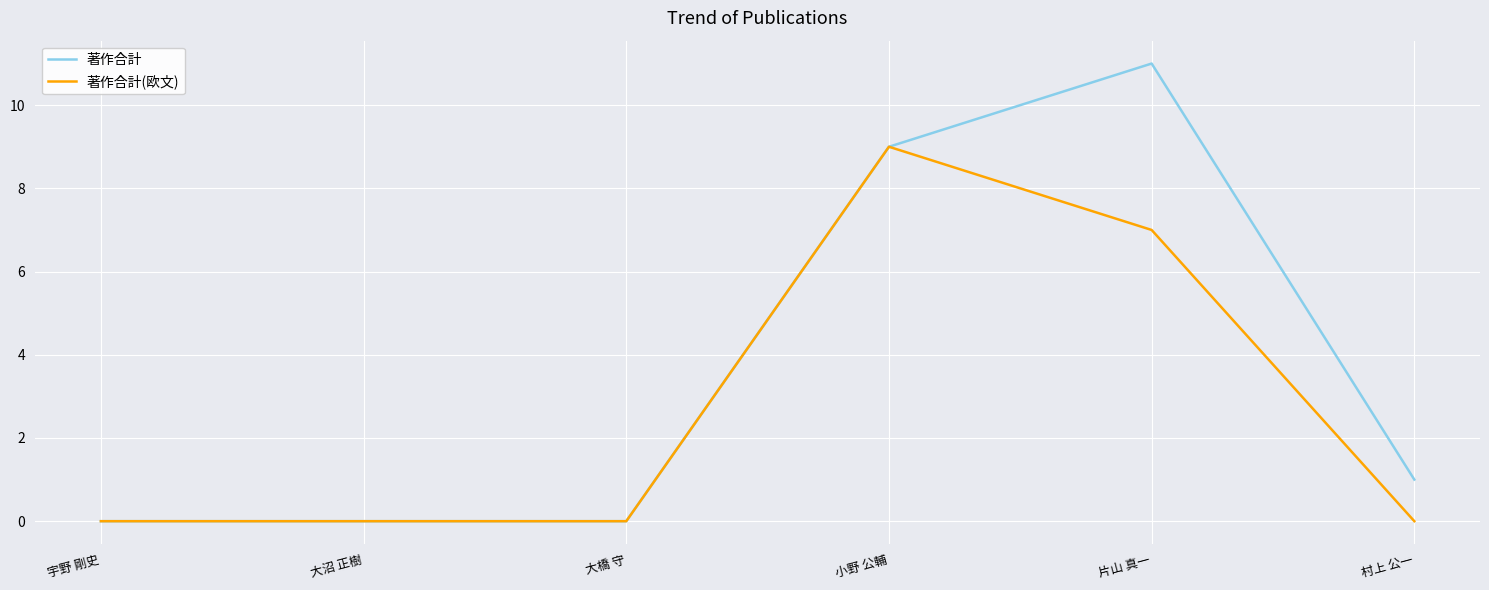

Reading left to right, extract all data points from this chart.

著作合計: 0	0	0	9	11	1
著作合計(欧文): 0	0	0	9	7	0